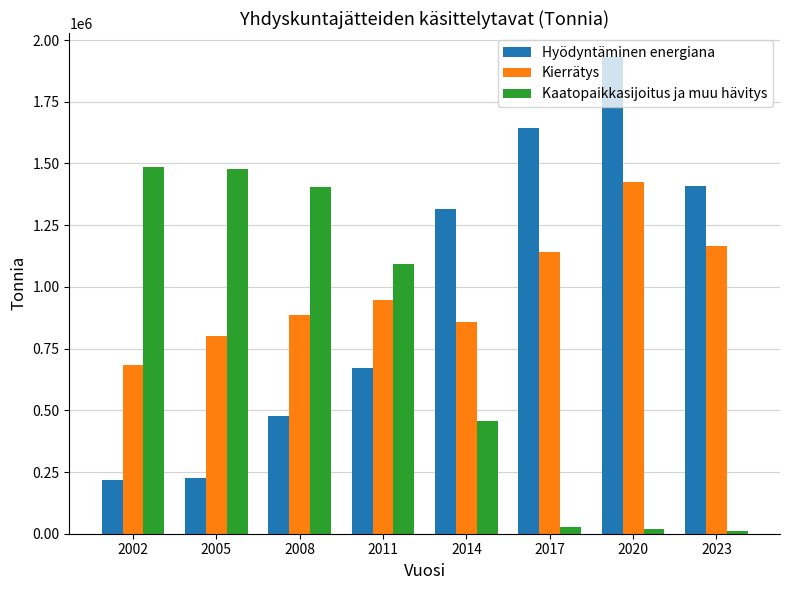

List the series in order of their peak value, lowest first.

Kierrätys, Kaatopaikkasijoitus ja muu hävitys, Hyödyntäminen energiana